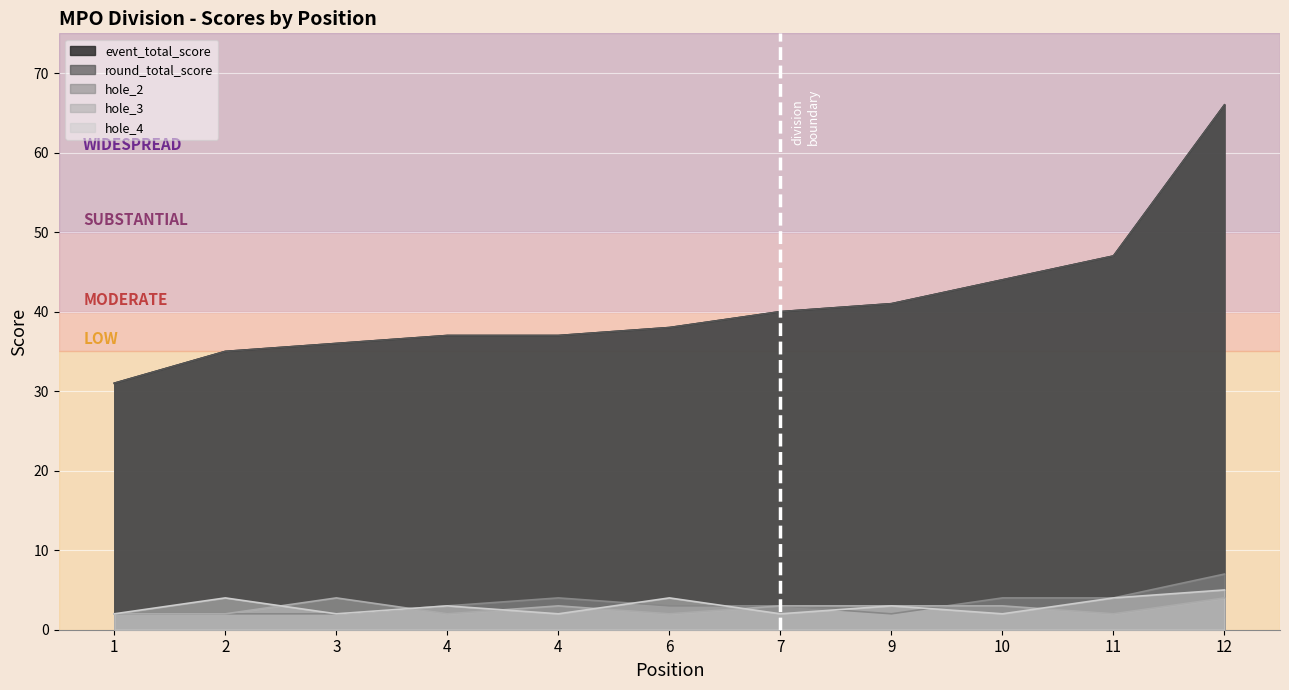

Is it true that hole_2 equals 1 at 9?

False